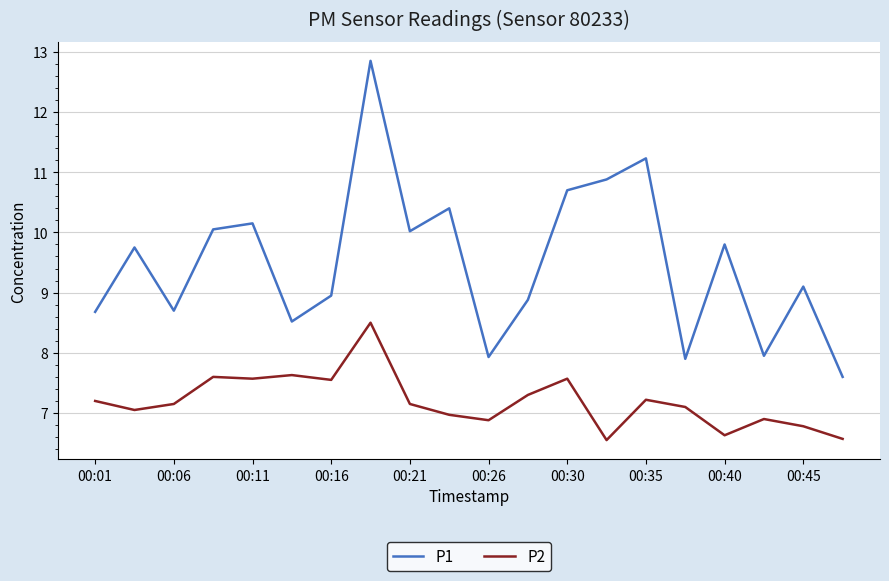

Rank the series by their average value, from lowest to highest.

P2, P1